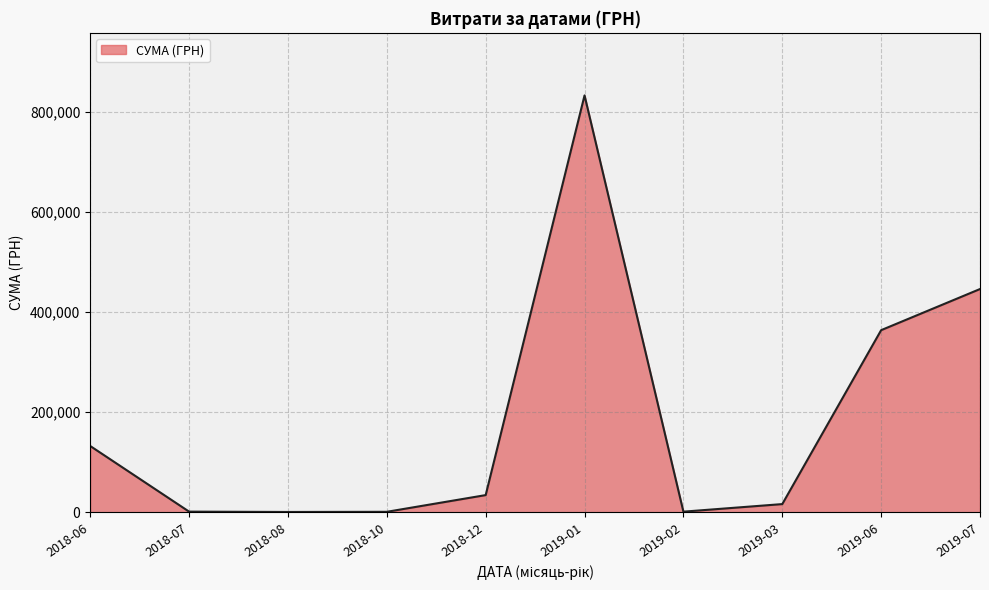

What is the maximum value shown in the chart?

832170.6